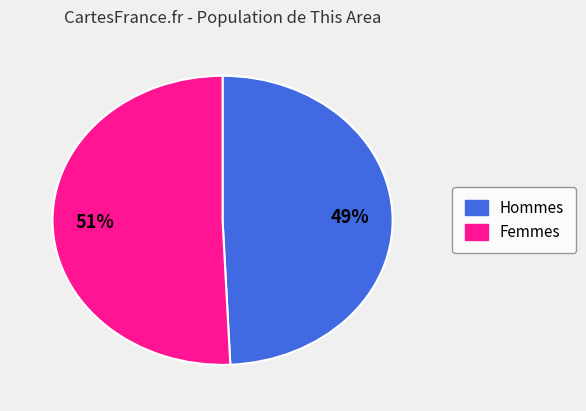

Is there any slice that represents more than half of the pie?

Yes